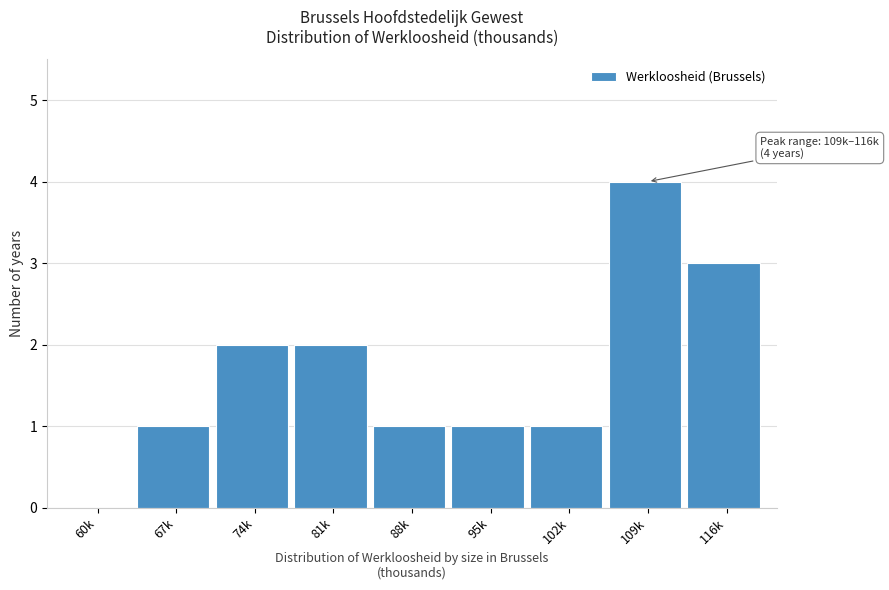

Reading right to left, extract all data points from this chart.

116k=3	109k=4	102k=1	95k=1	88k=1	81k=2	74k=2	67k=1	60k=0